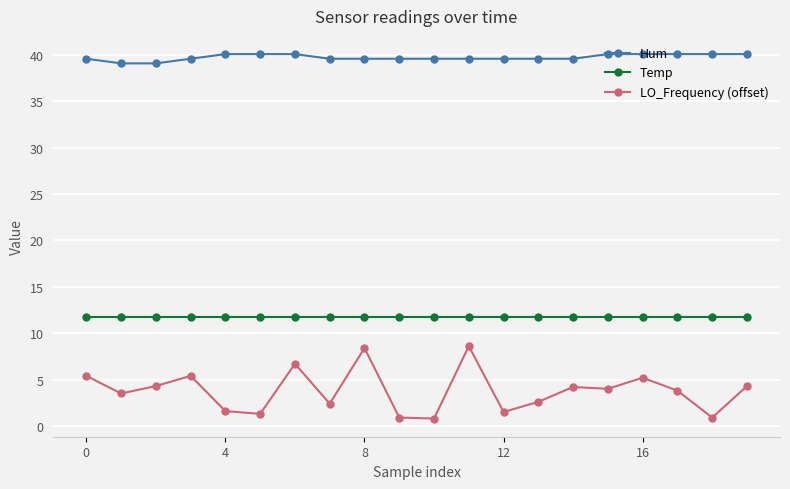

List the series in order of their peak value, lowest first.

LO_Frequency (offset), Temp, Hum